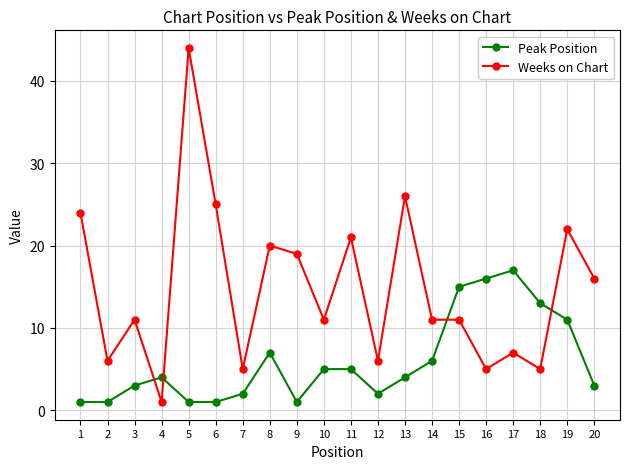

What is the value of the Weeks on Chart point at the 18th from the left?

5